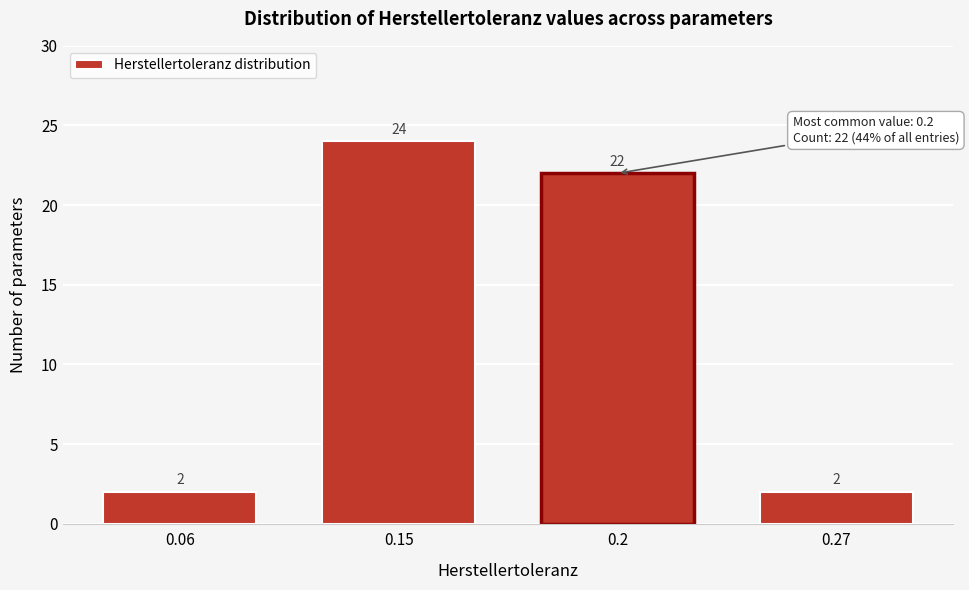

Reading left to right, what are all the values shown in this chart?

0.06=2	0.15=24	0.2=22	0.27=2